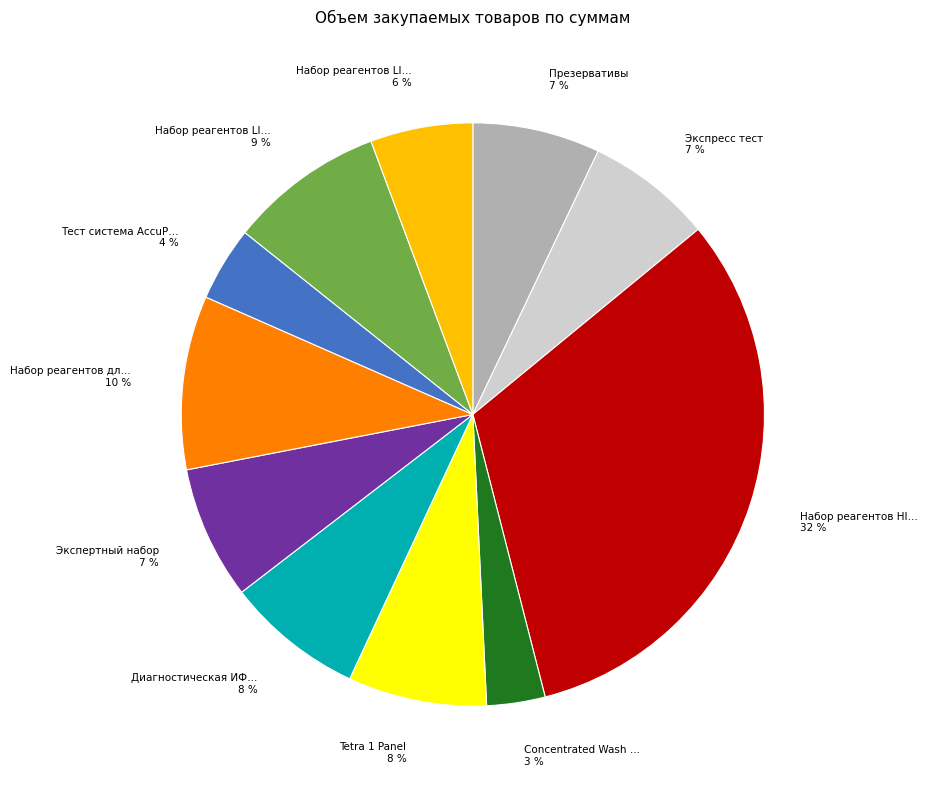

To the nearest percent, what is the difference between the largest and smallest slice percentages?

29%